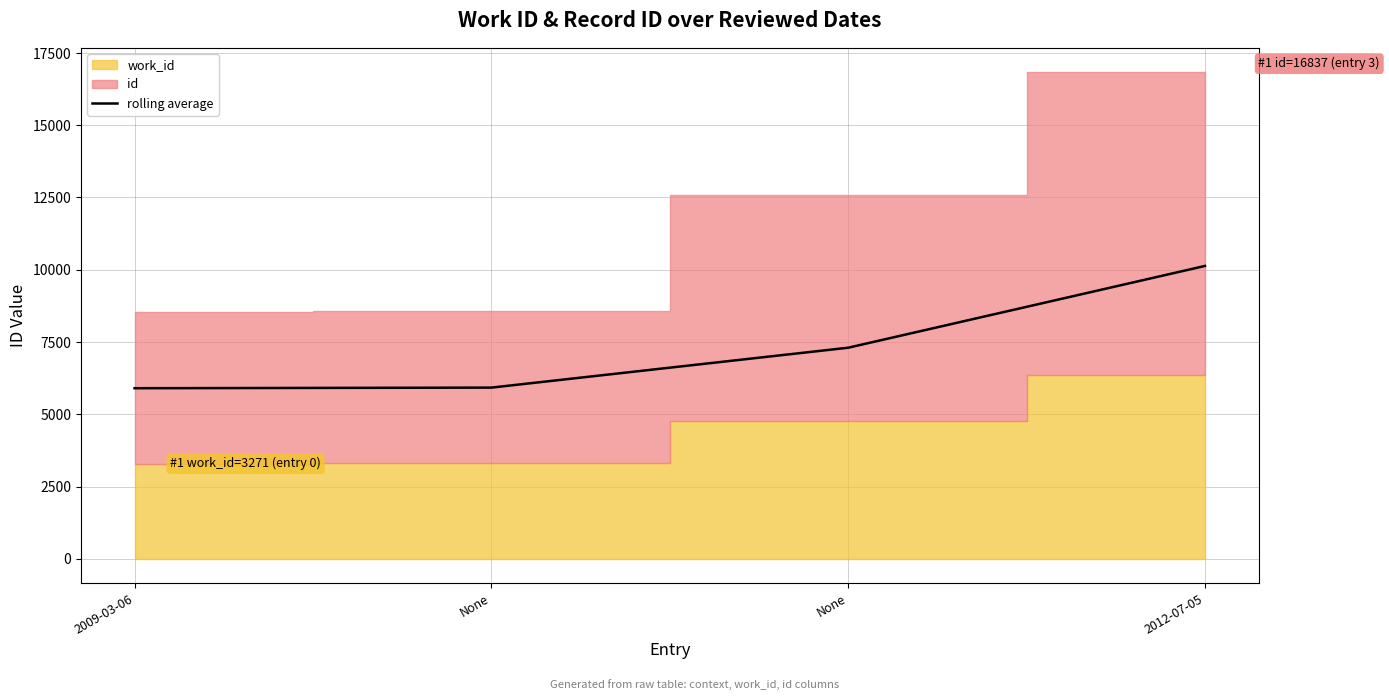

How many values in the rolling average series exceed 7302?

2